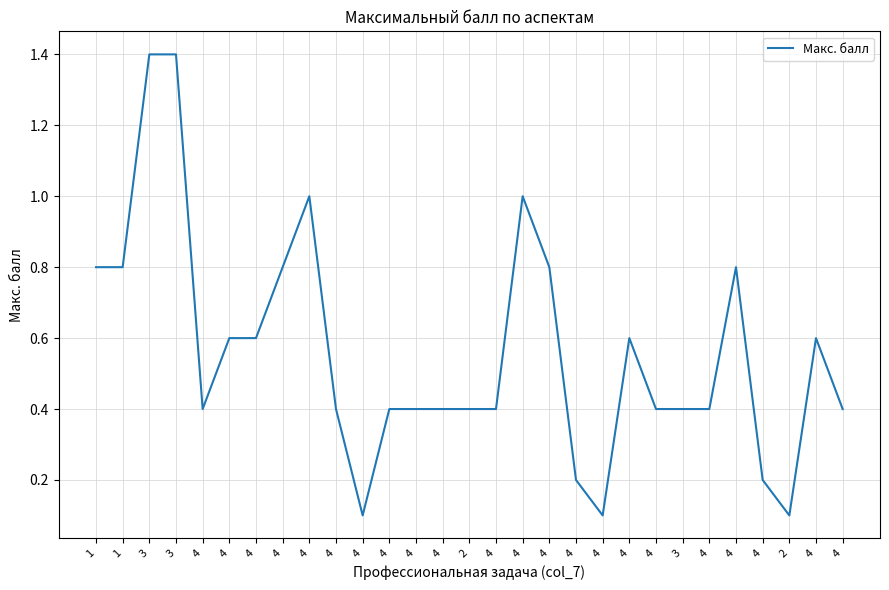

Is this an area chart (filled region under the line)?

No